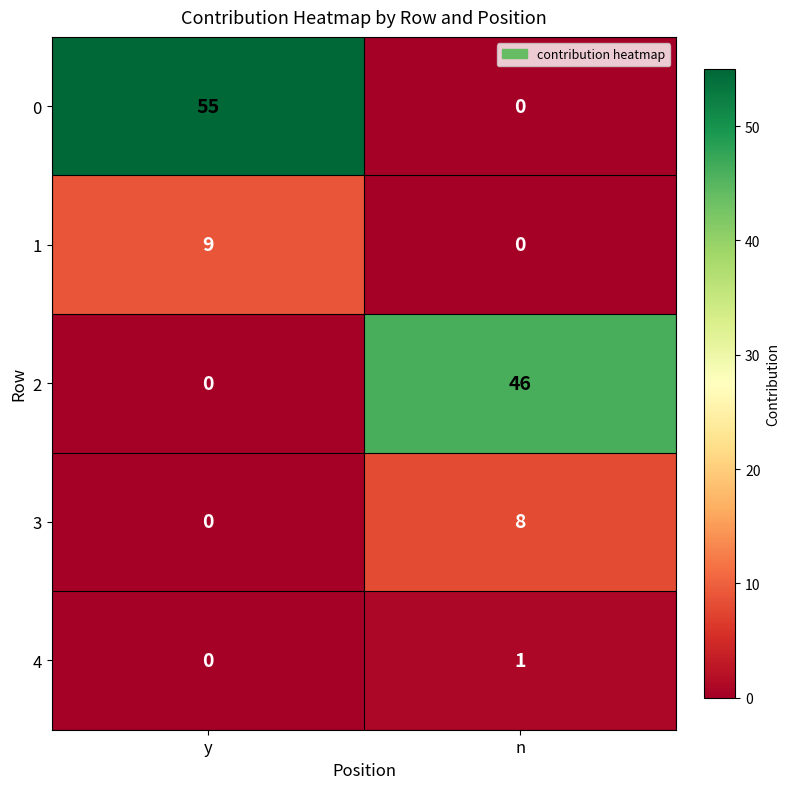

Which series has the largest total across all categories?

0